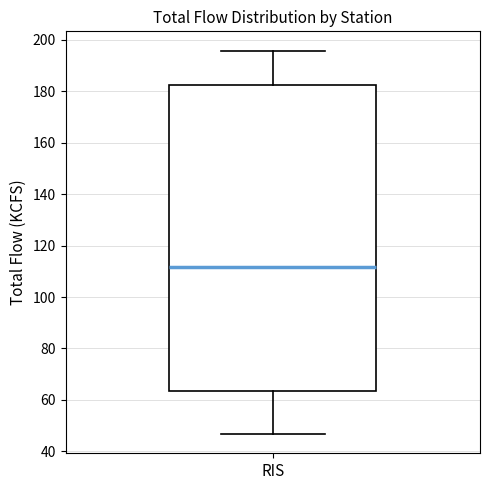

Transcribe this box plot: give where the median line is, the range the box spans, and where the two whiskers end, as read against the y-axis. The values are not printed on the chart, so give them approximately, as read against the axis.

median 112, box 64 to 182, whiskers 46 to 196